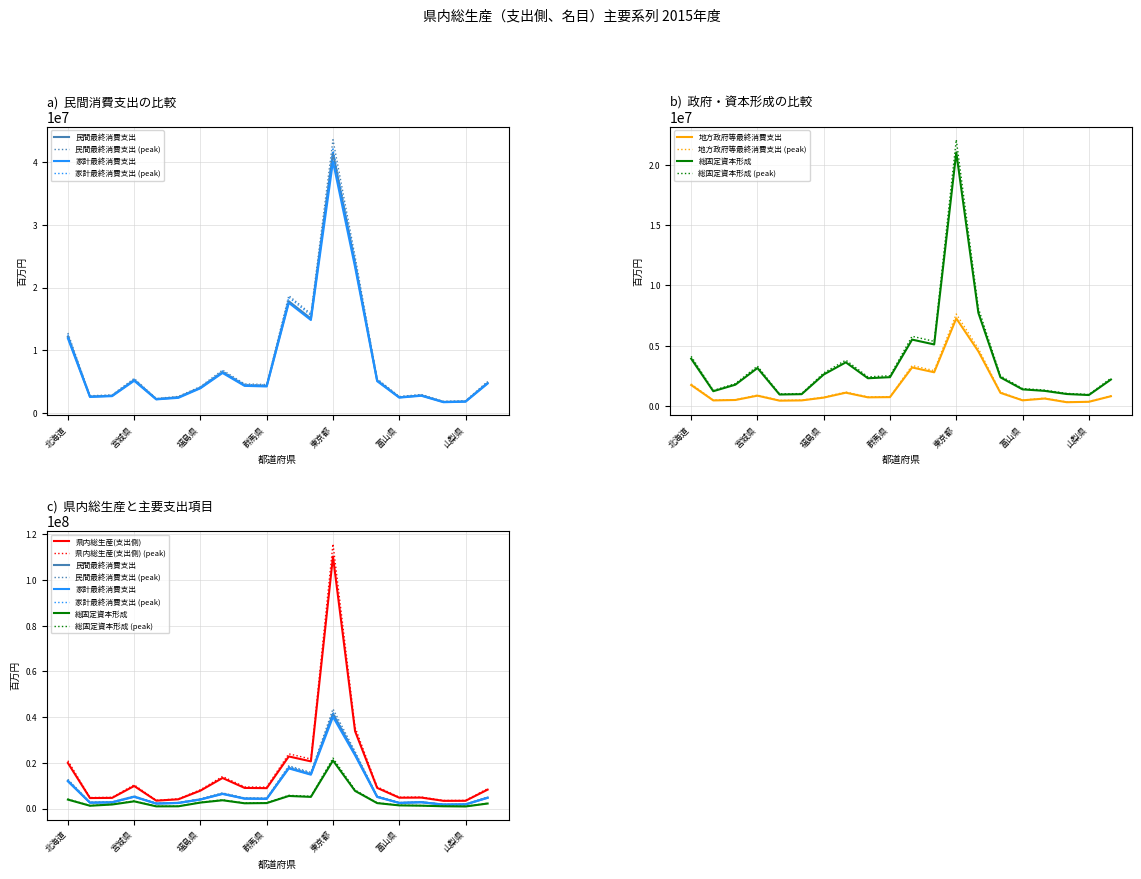

In 民間最終消費支出, how many points are lower than both neighbors (excluding endpoints)?

6